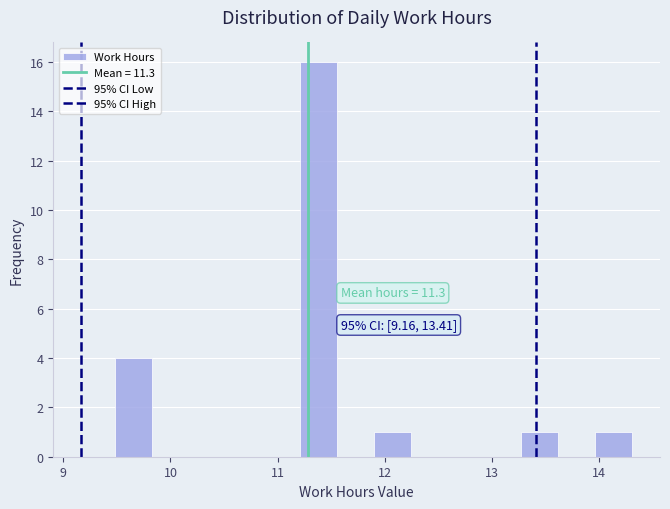

Read against the x-axis, roughly where is the centre of the tallest bar?

11.4